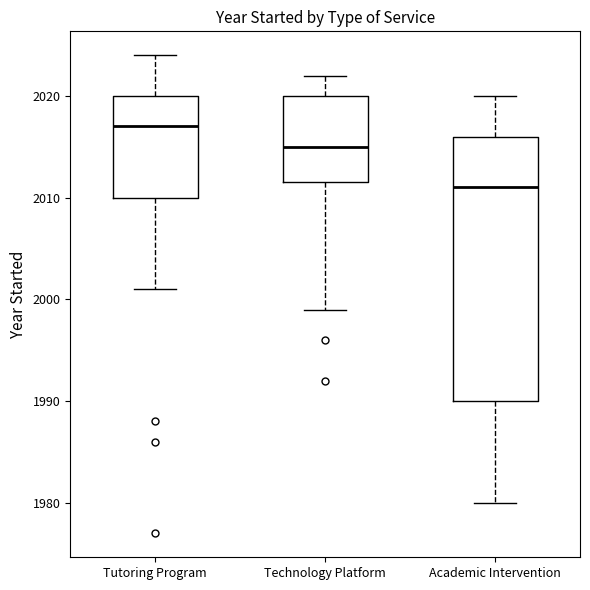

Which box's median line is the highest?

Tutoring Program